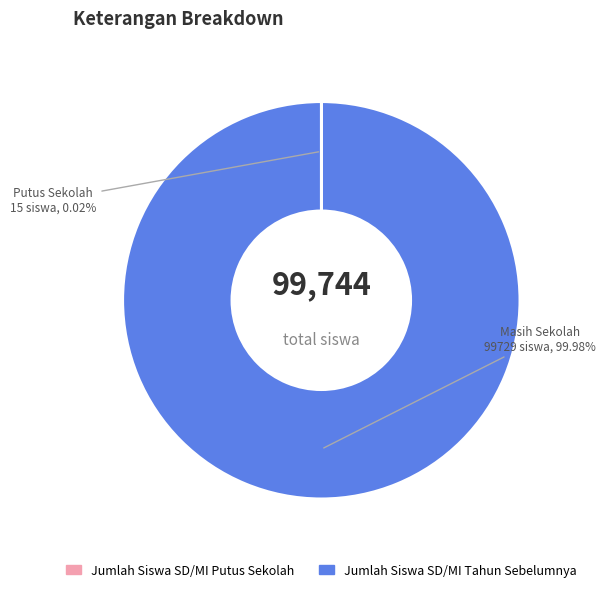

Which slice is the largest?

Jumlah Siswa SD/MI Tahun Sebelumnya